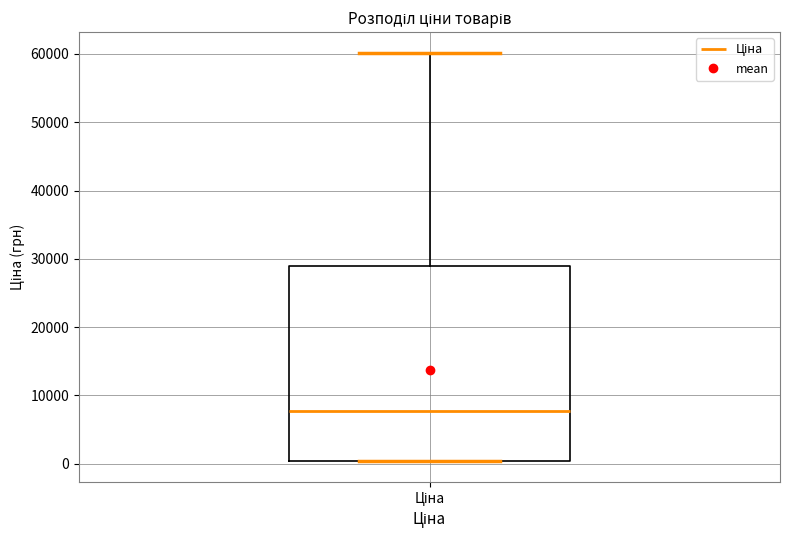

Where does the upper whisker of the box for Ціна end on the y-axis? The values are not printed on the chart, so give them approximately, as read against the axis.

60000